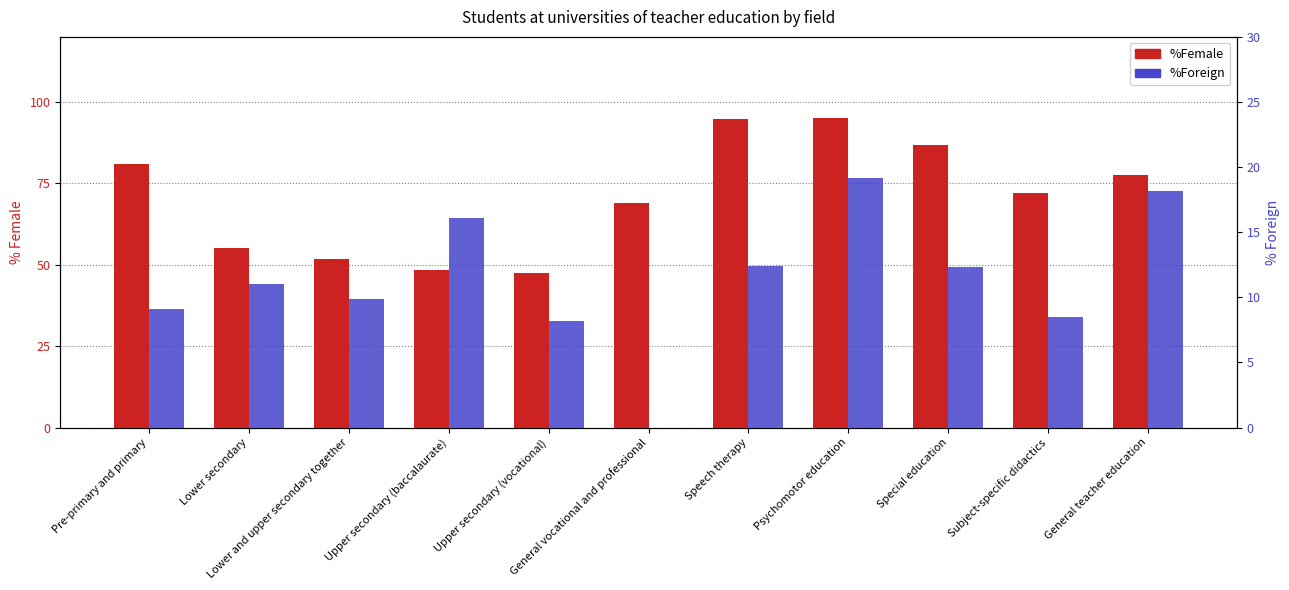

True or false: %Female has a value of 40.8 at General teacher education.

False